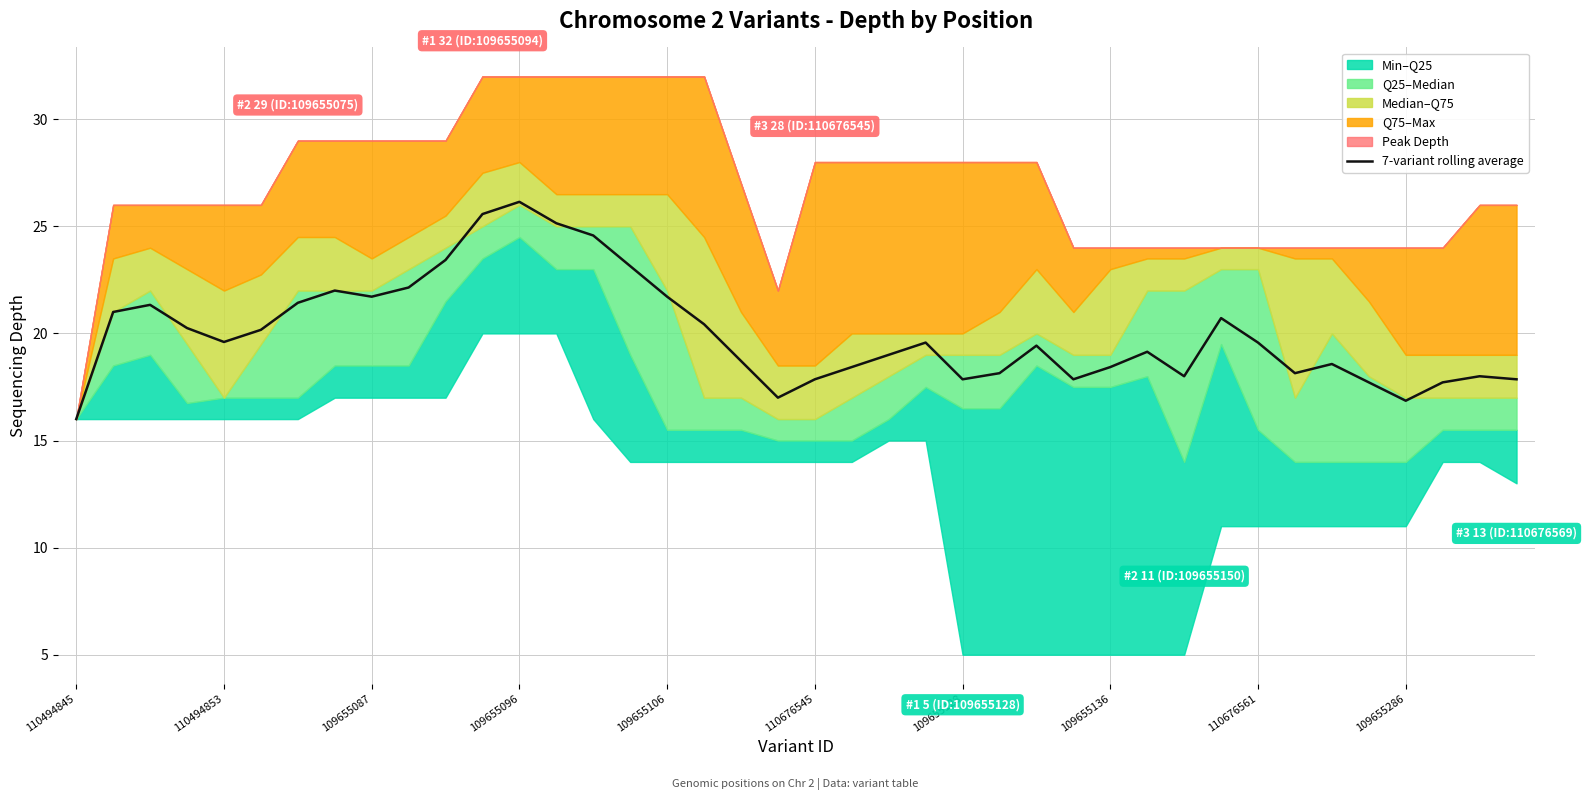

What is the lowest value of the 7-variant rolling average series?

16.0